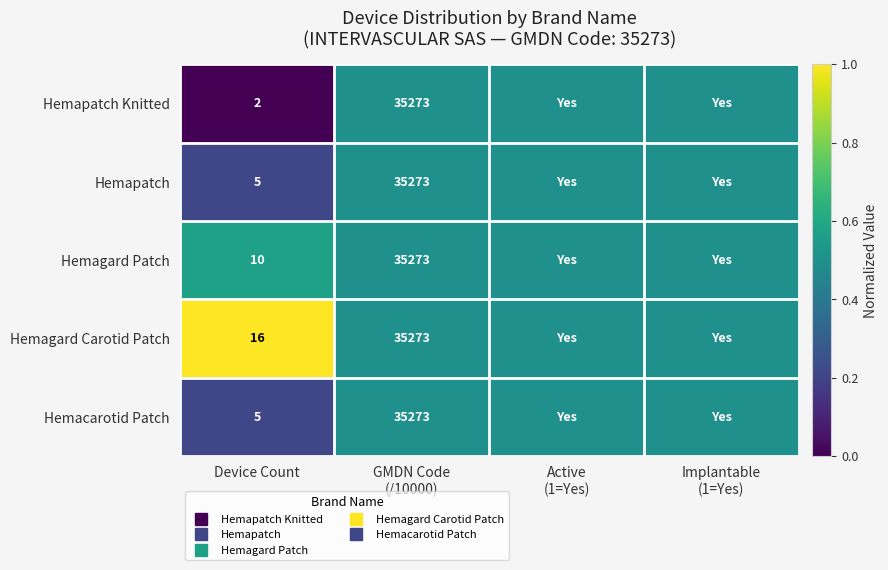

The Hemacarotid Patch series shows 0.3 at GMDN Code (/10000). True or false?

False